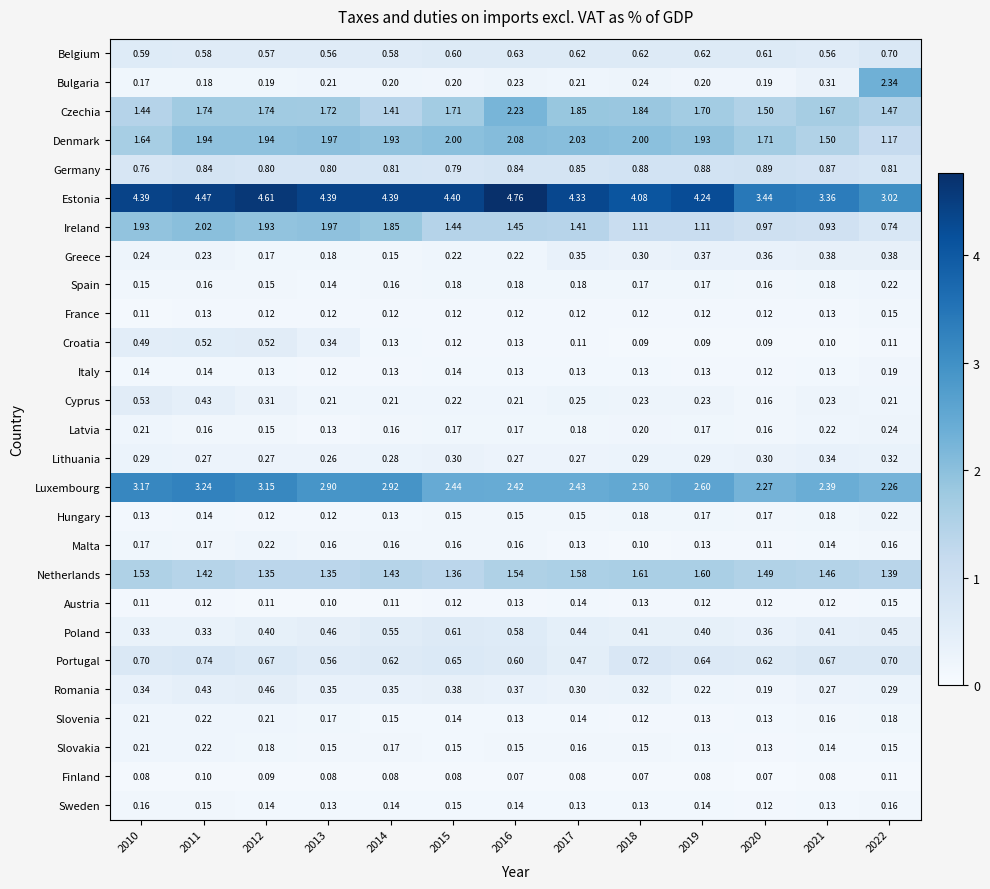

Which series has the largest range (max minus min)?

Bulgaria